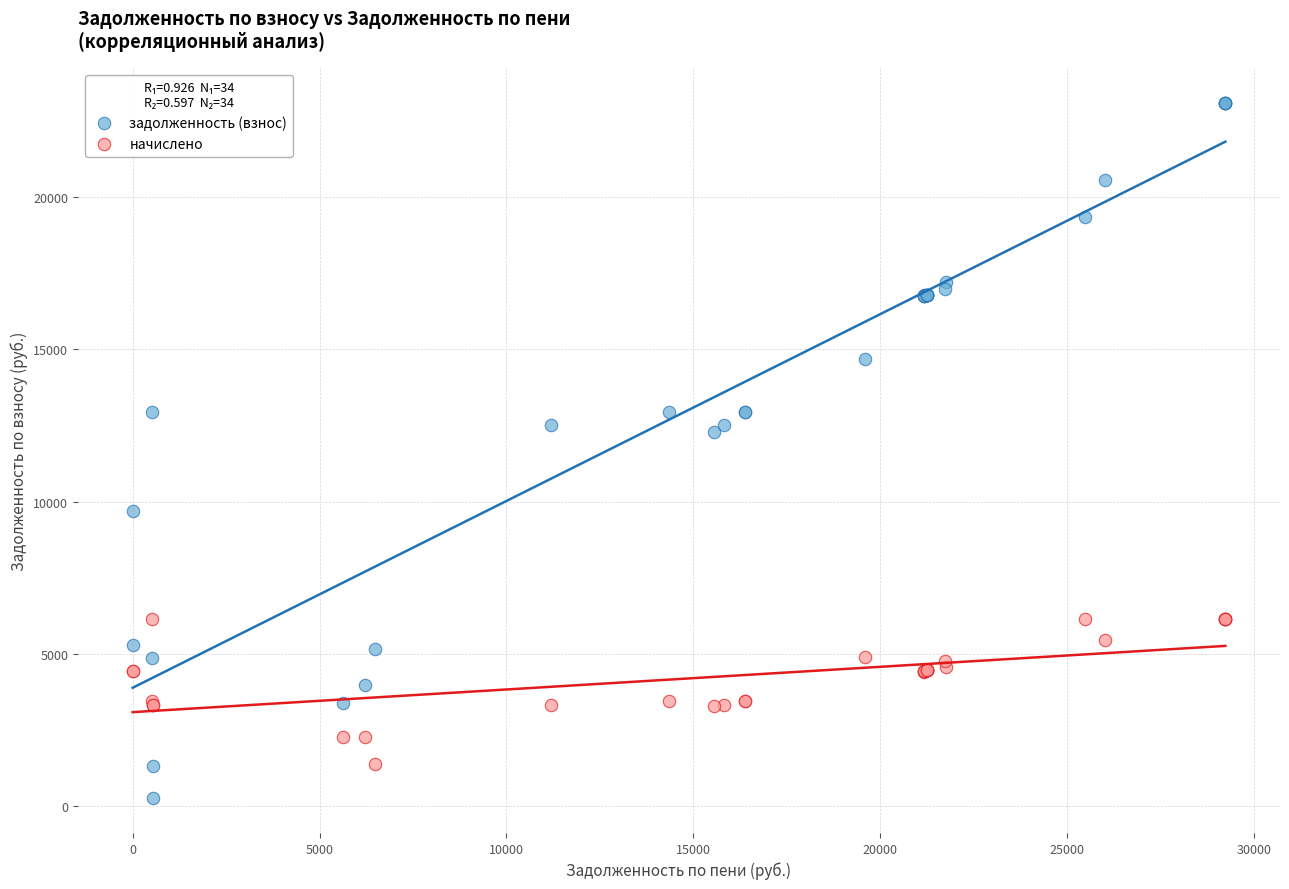

Which series contains the highest Y value?

задолженность (взнос)